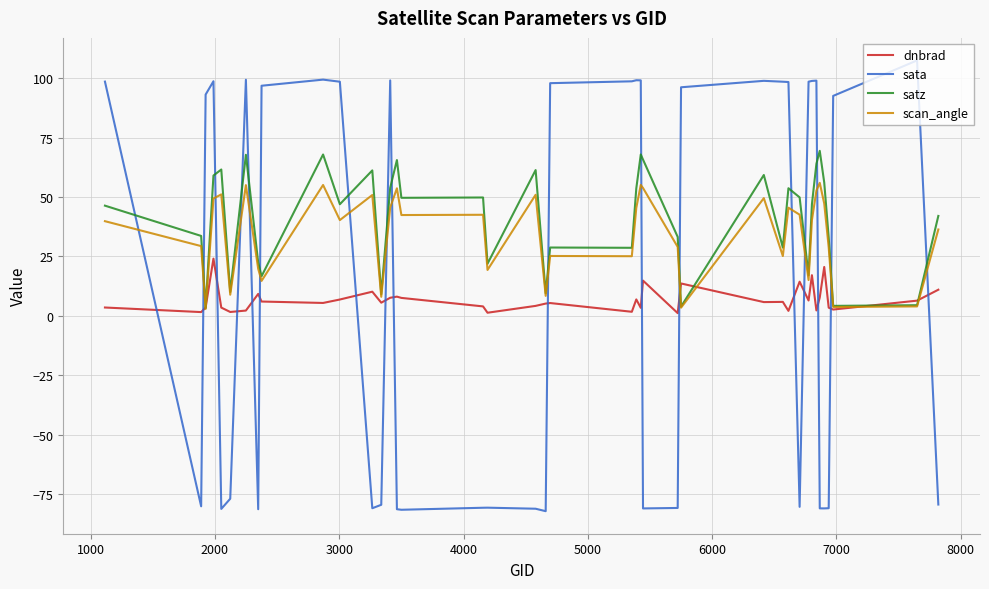

List the series in order of their peak value, lowest first.

dnbrad, scan_angle, satz, sata